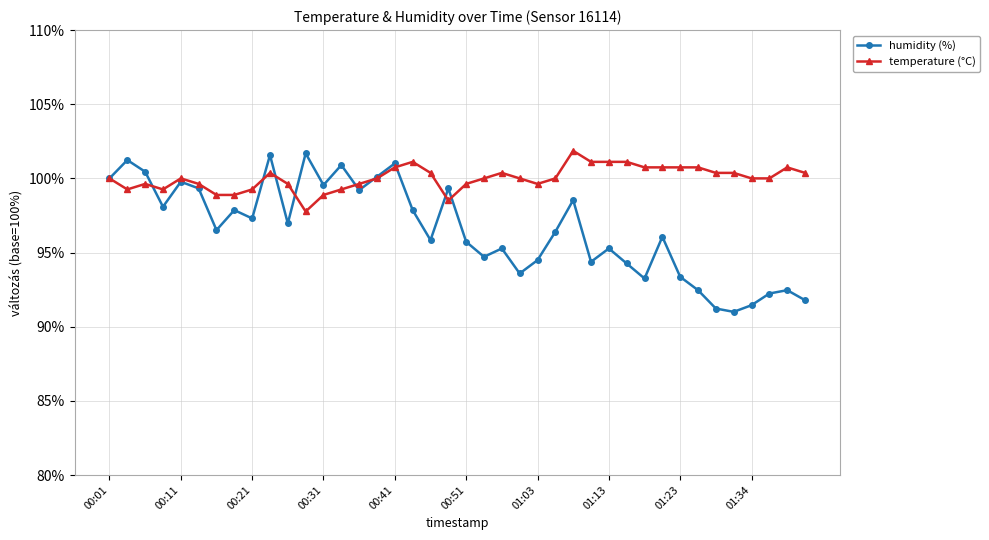

What is the smallest value displayed?

91.0